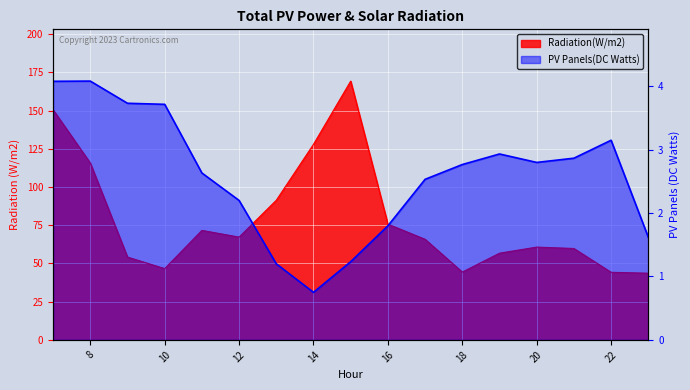

How many interior local peaks does the Radiation(W/m2) series have?

3